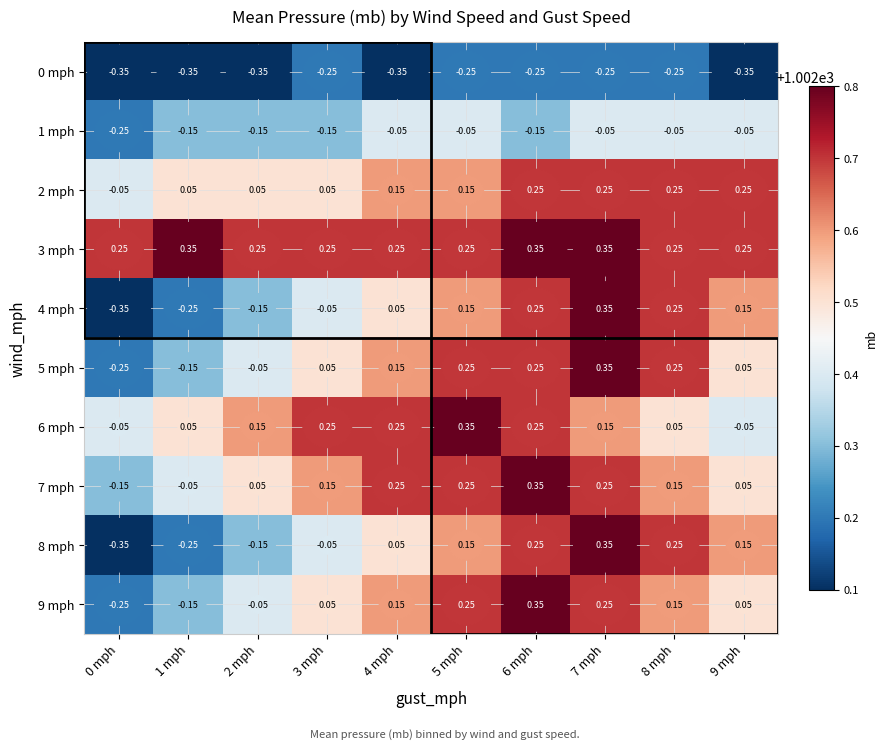

How many positive values does the 6 mph series have?

8